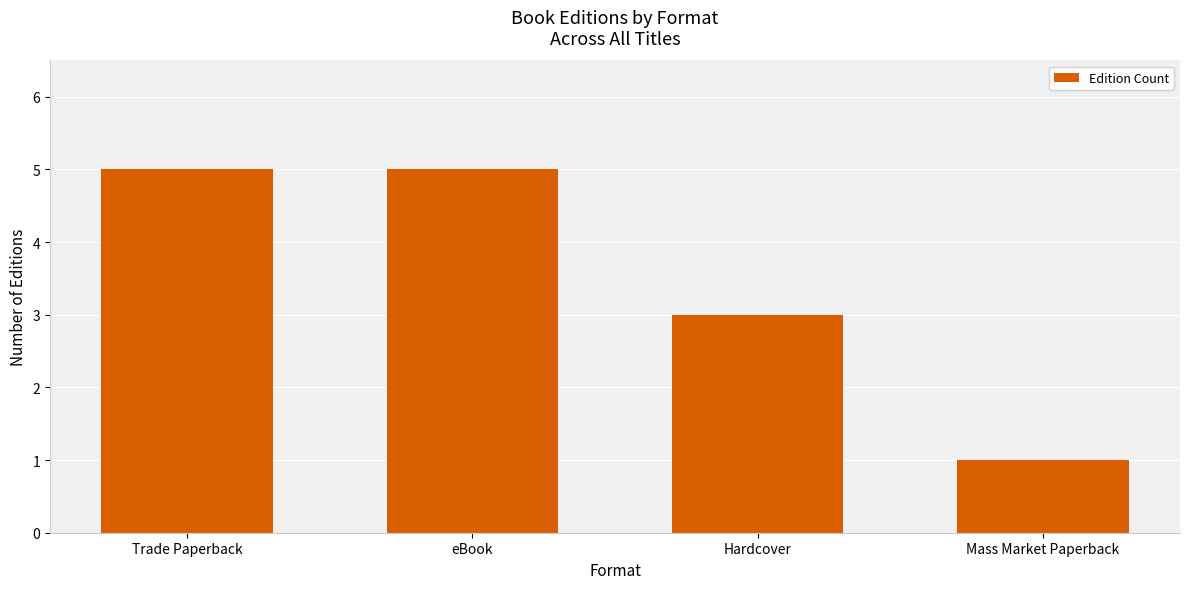

How many bars are there in total?

4